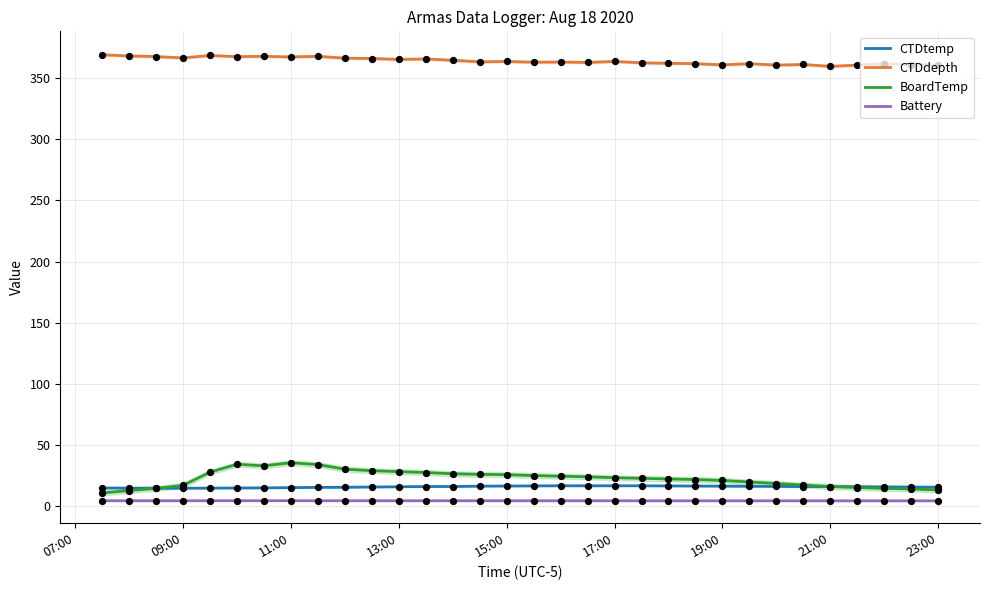

Which series reaches the maximum Y coordinate?

CTDdepth